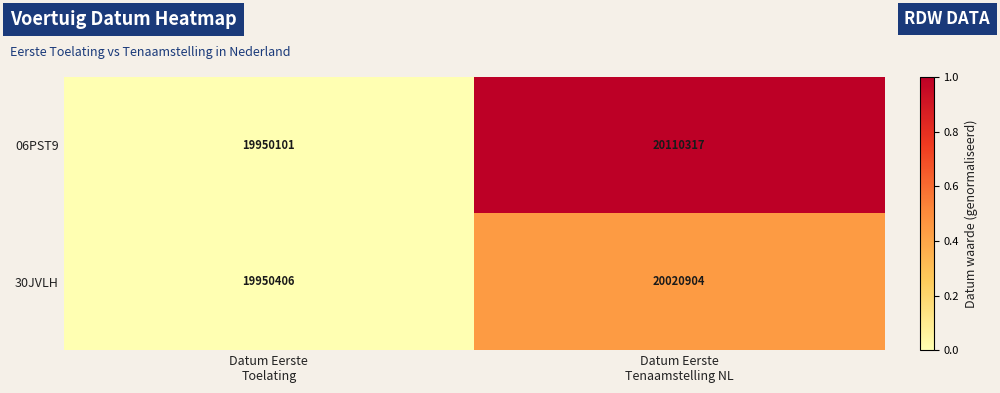

What is the sum of all 06PST9 values?

40060418